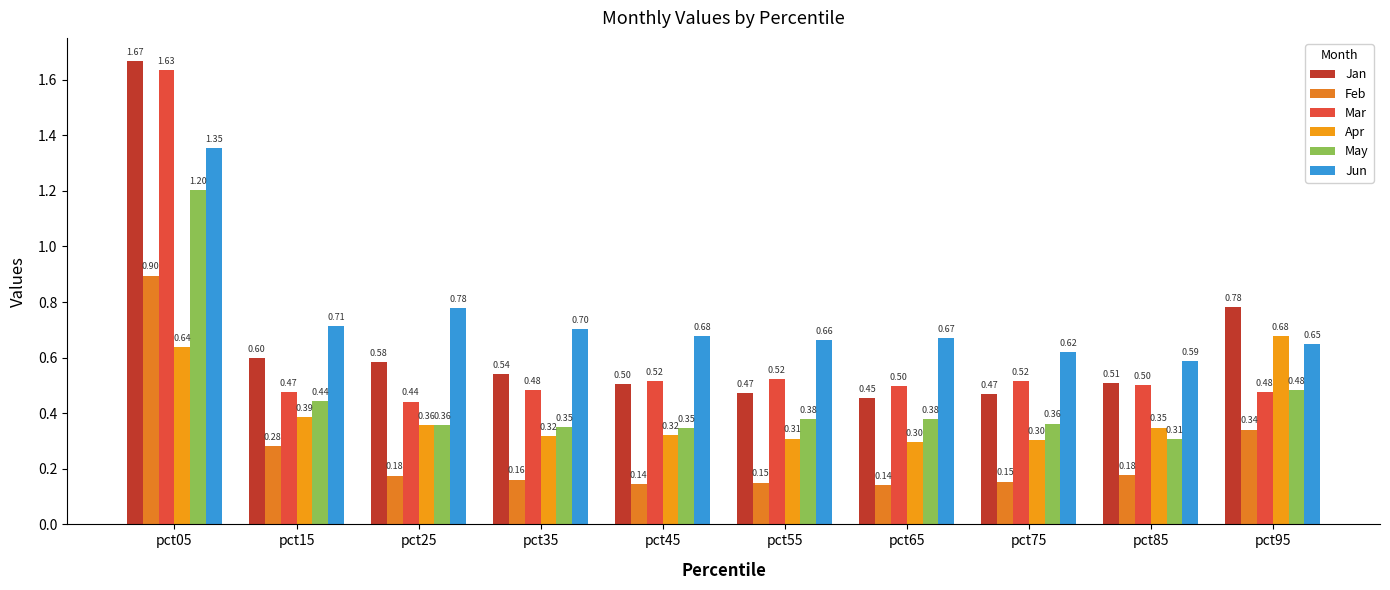

What is the value of the May bar at the 10th from the left?

0.5